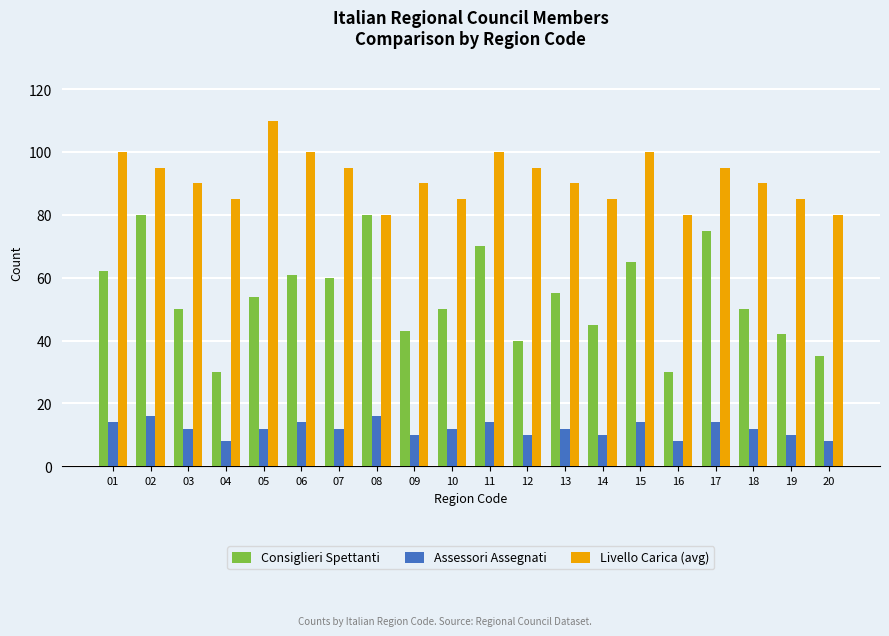

What is the difference between the maximum and minimum values in the Consiglieri Spettanti series?

50